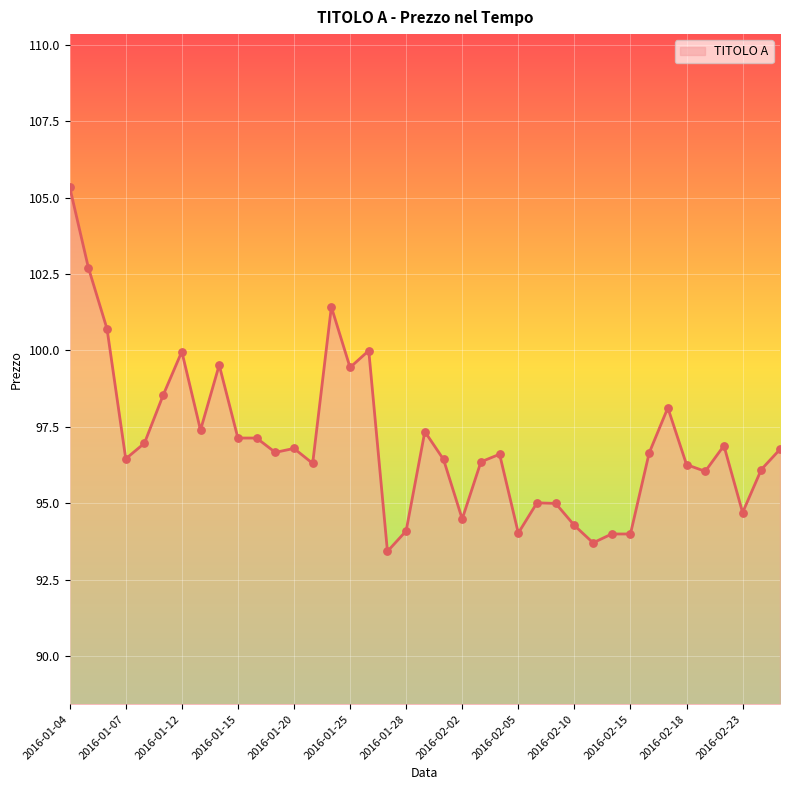

What is the difference between the maximum and minimum values?

11.9